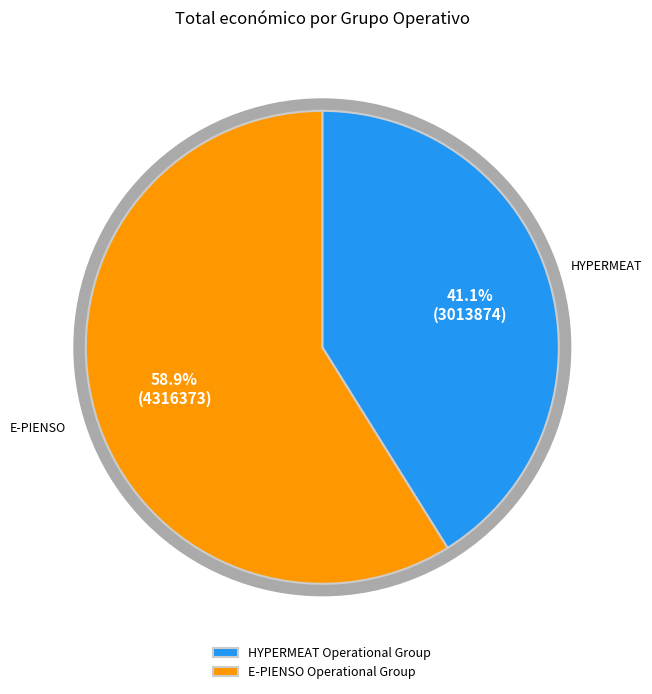

Rank the categories by value from lowest to highest.

HYPERMEAT Operational Group, E-PIENSO Operational Group